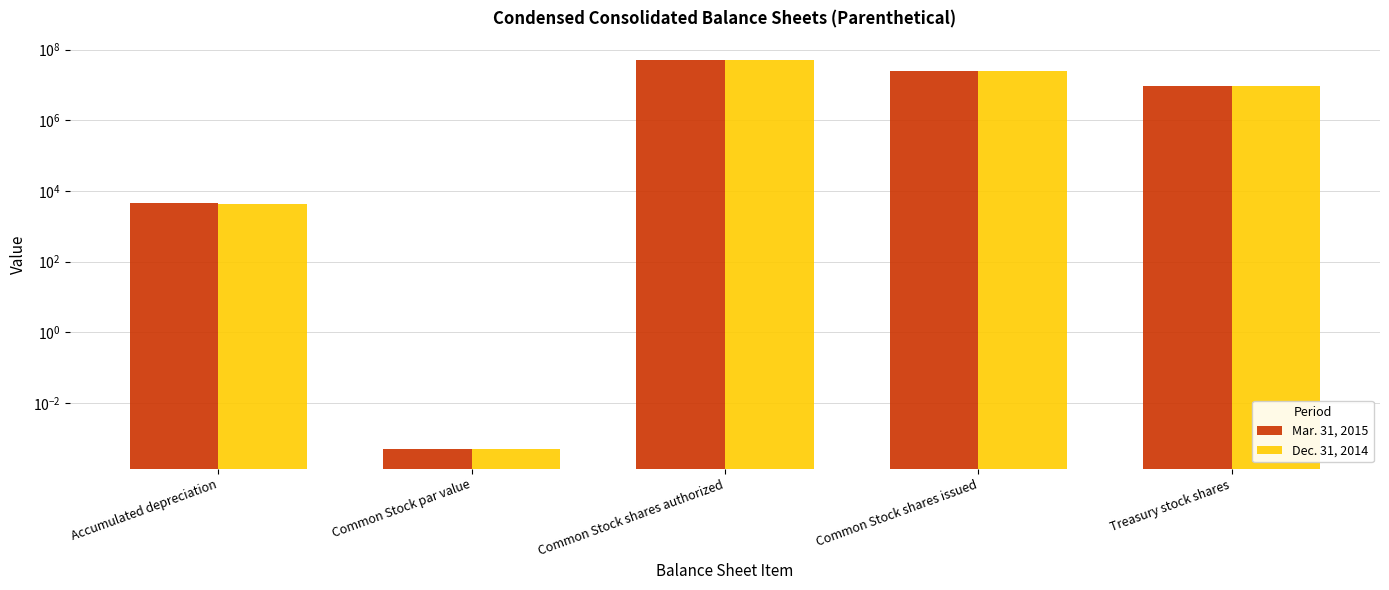

What is the average value of the Dec. 31, 2014 series?

16872454.2